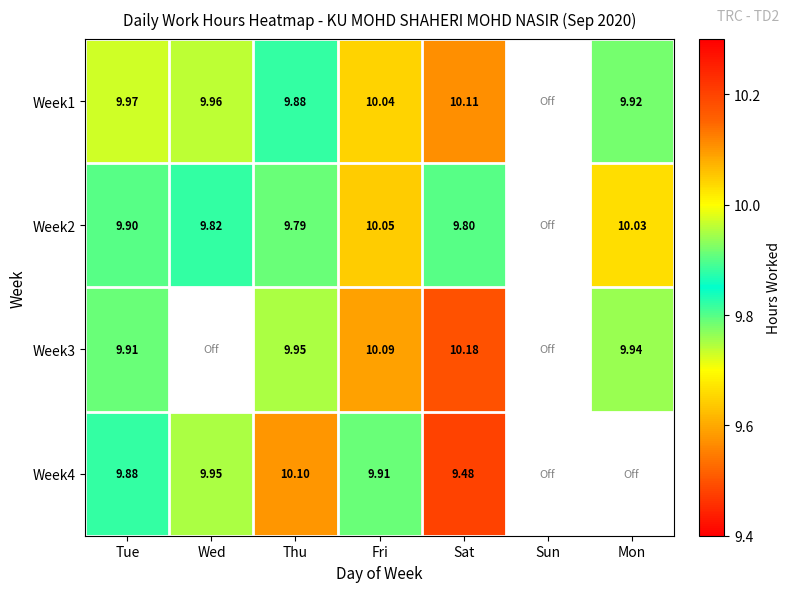

Is it true that Week2 equals 9.9 at Tue?

True